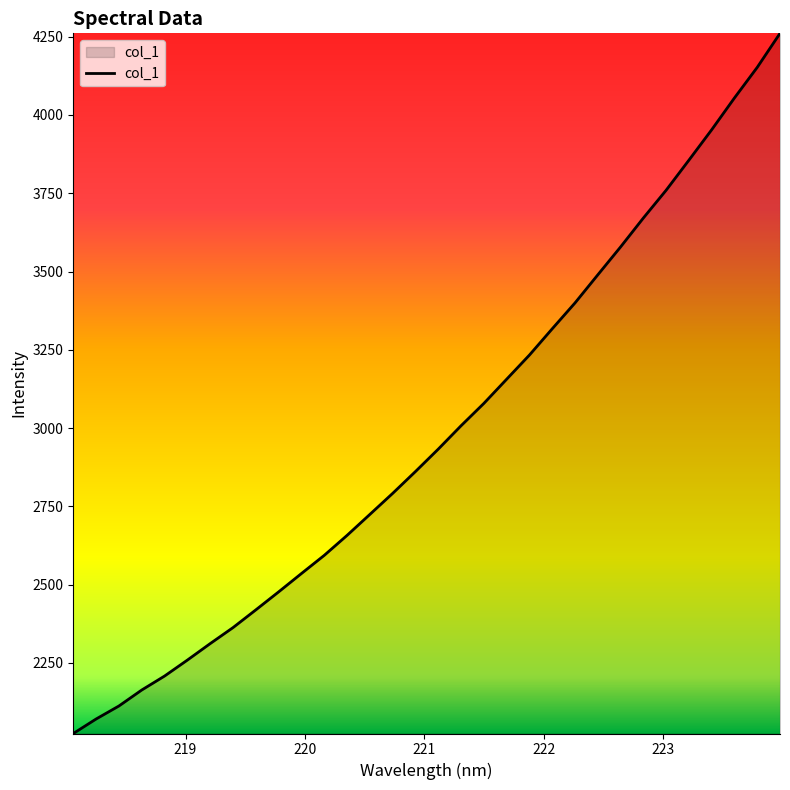

What is the greatest value displayed?

4260.9